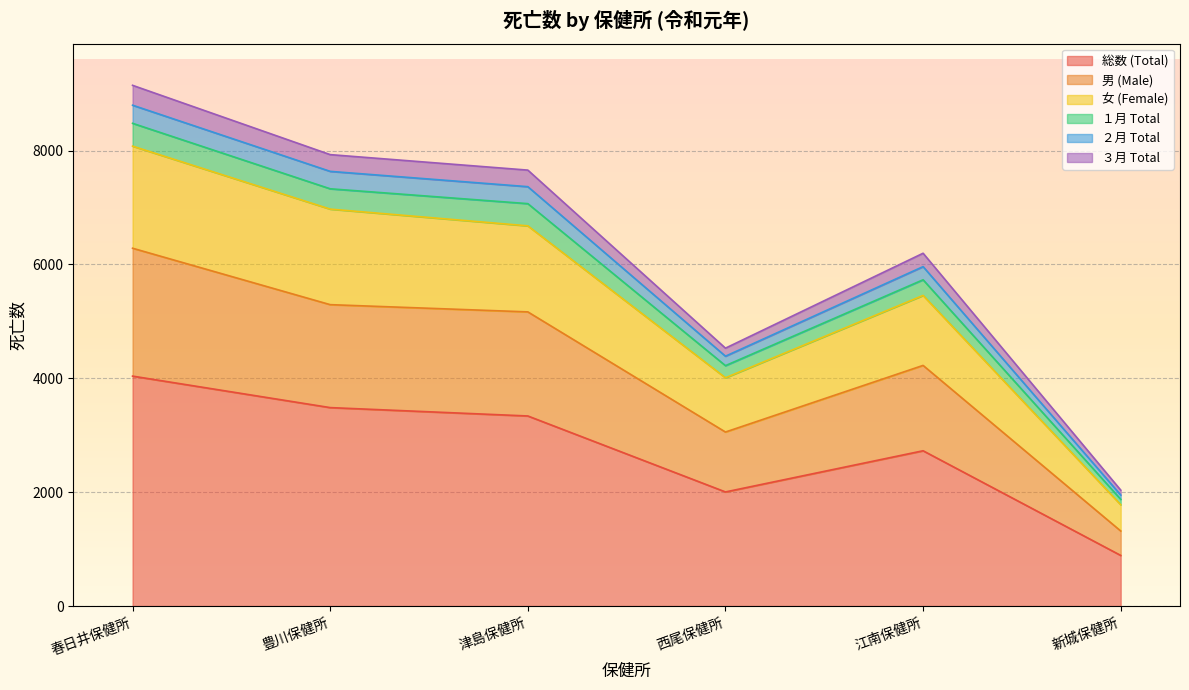

True or false: ２月 Total has more than 0 interior local peaks.

True